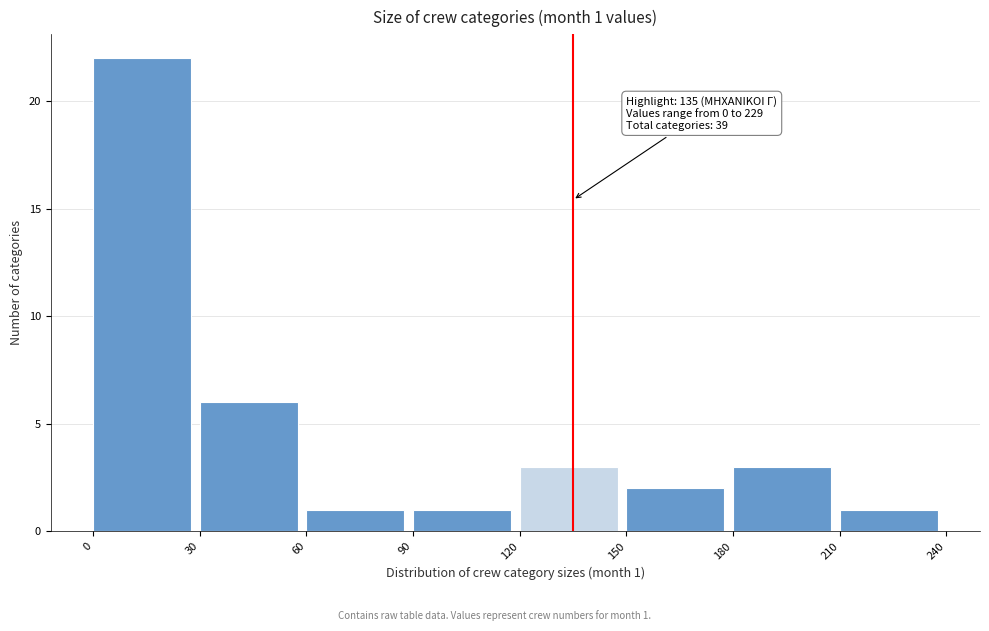

Which range on the x-axis has the tallest bar?

0 to 30